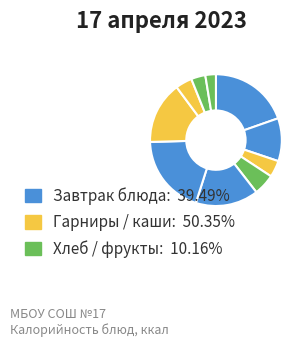

How many slices are in this pie chart?

10